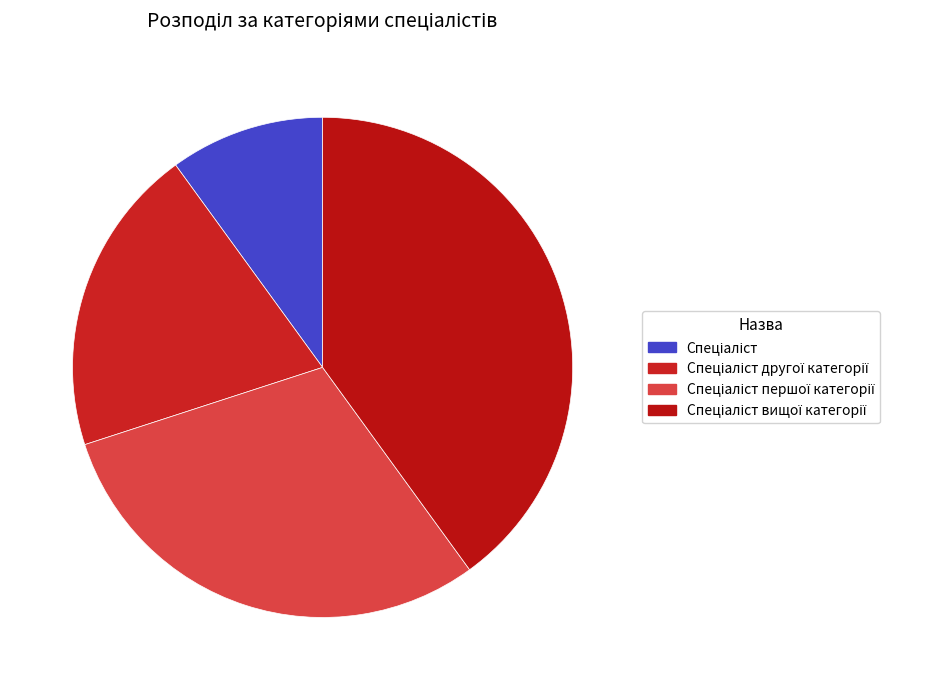

How many segments does this pie chart have?

4